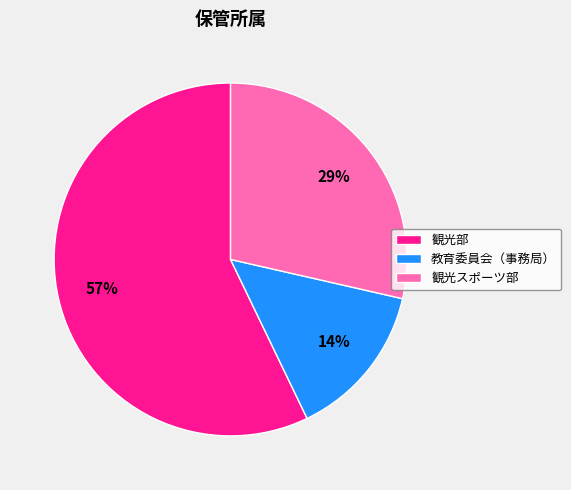

Do 観光部 and 教育委員会（事務局） together represent more than half of the pie?

Yes